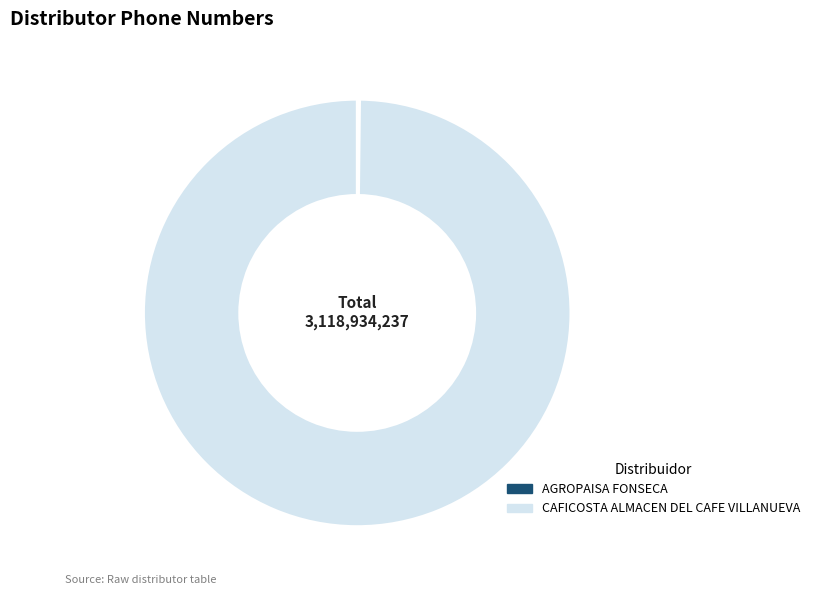

Which slice is the largest?

CAFICOSTA ALMACEN DEL CAFE VILLANUEVA